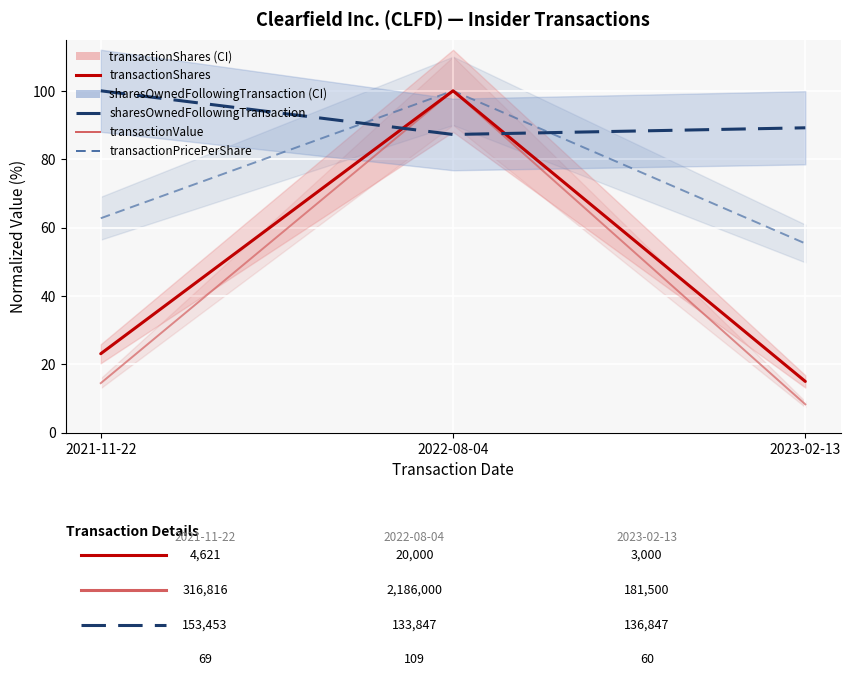

What is the sum of all sharesOwnedFollowingTransaction values?

276.4